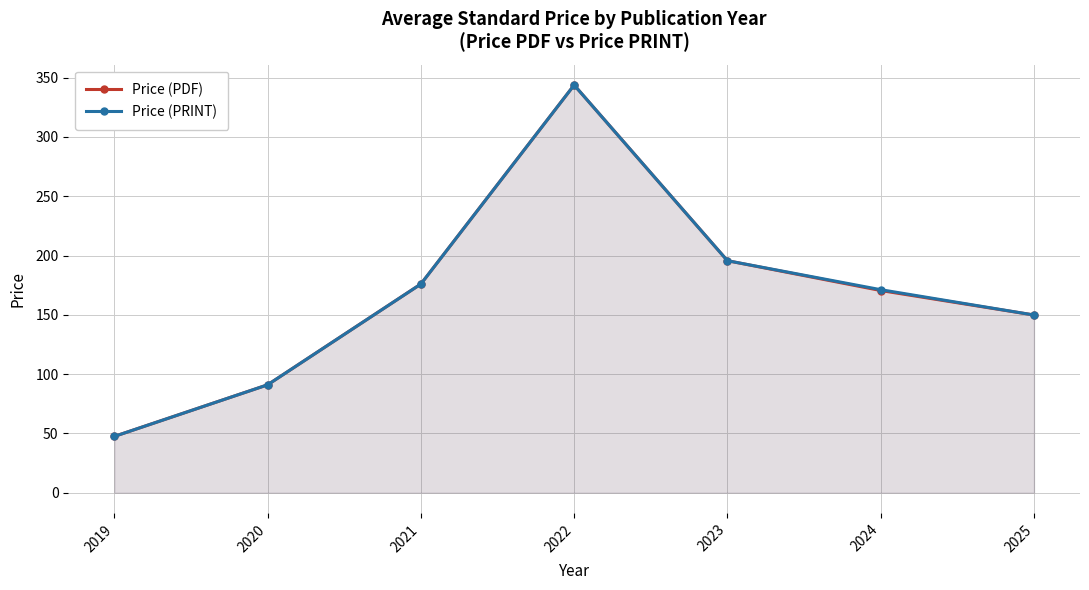

What is the difference between the second highest and second lowest values in the Price (PRINT) series?

104.7